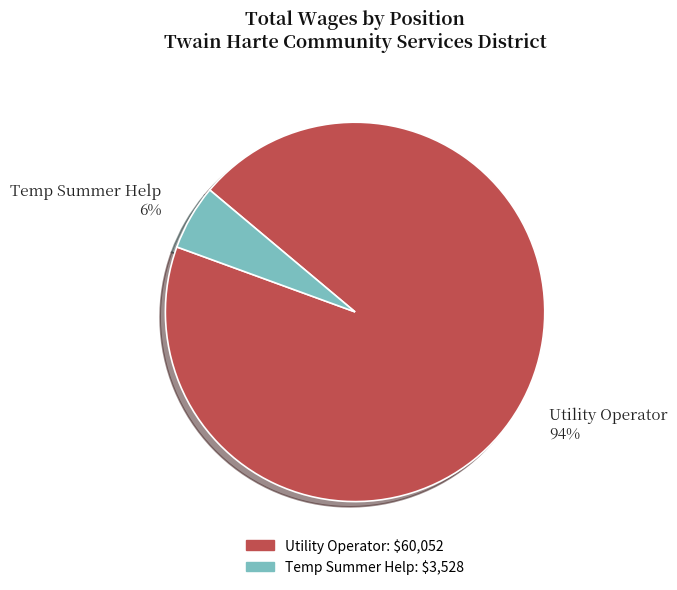

True or false: Temp Summer Help accounts for 6% of the total.

True